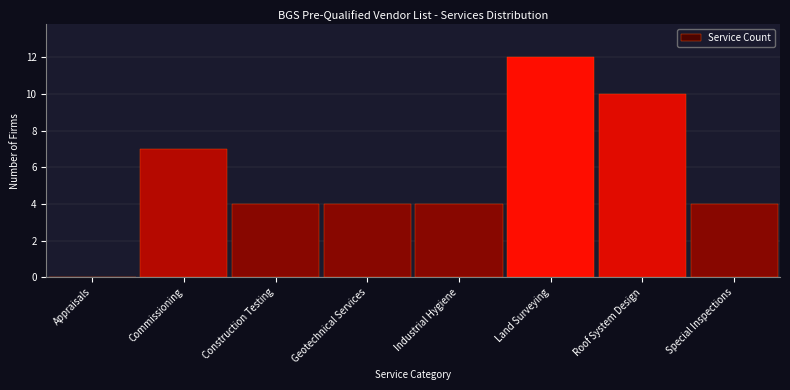

Reading right to left, list all the values displayed in this chart.

Special Inspections=4	Roof System Design=10	Land Surveying=12	Industrial Hygiene=4	Geotechnical Services=4	Construction Testing=4	Commissioning=7	Appraisals=0